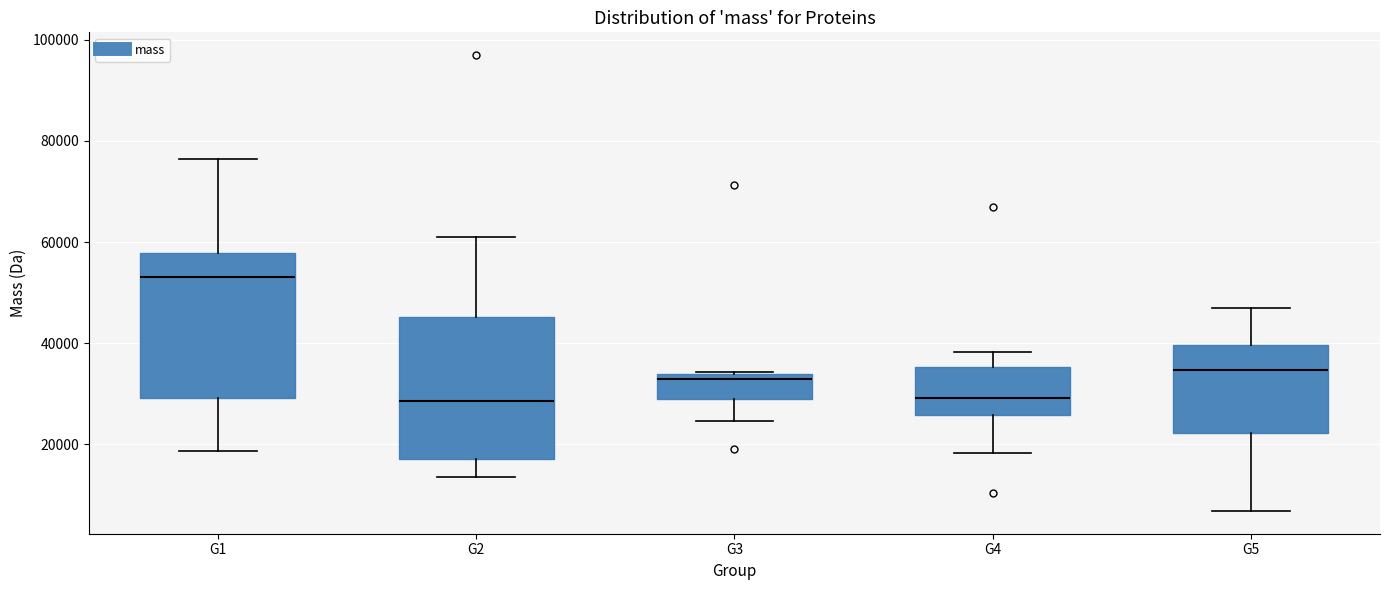

Reading left to right, read every box against the y-axis: the position of its median line, the range the box covers, and the ends of its whiskers. The values are not printed on the chart, so give them approximately, as read against the axis.

G1: median 54000, box 30000 to 58000, whiskers 18000 to 76000
G2: median 28000, box 18000 to 46000, whiskers 14000 to 60000
G3: median 34000 (just below the box's upper edge), box 28000 to 34000, whiskers 24000 to 34000
G4: median 30000, box 26000 to 36000, whiskers 18000 to 38000
G5: median 34000, box 22000 to 40000, whiskers 6000 to 46000